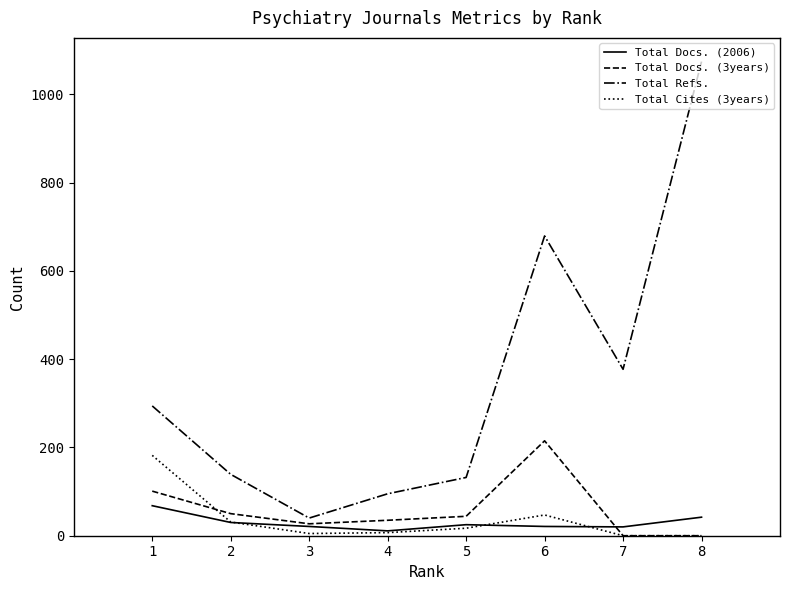

The value of Total Docs. (2006) at 2 is 30. True or false?

True